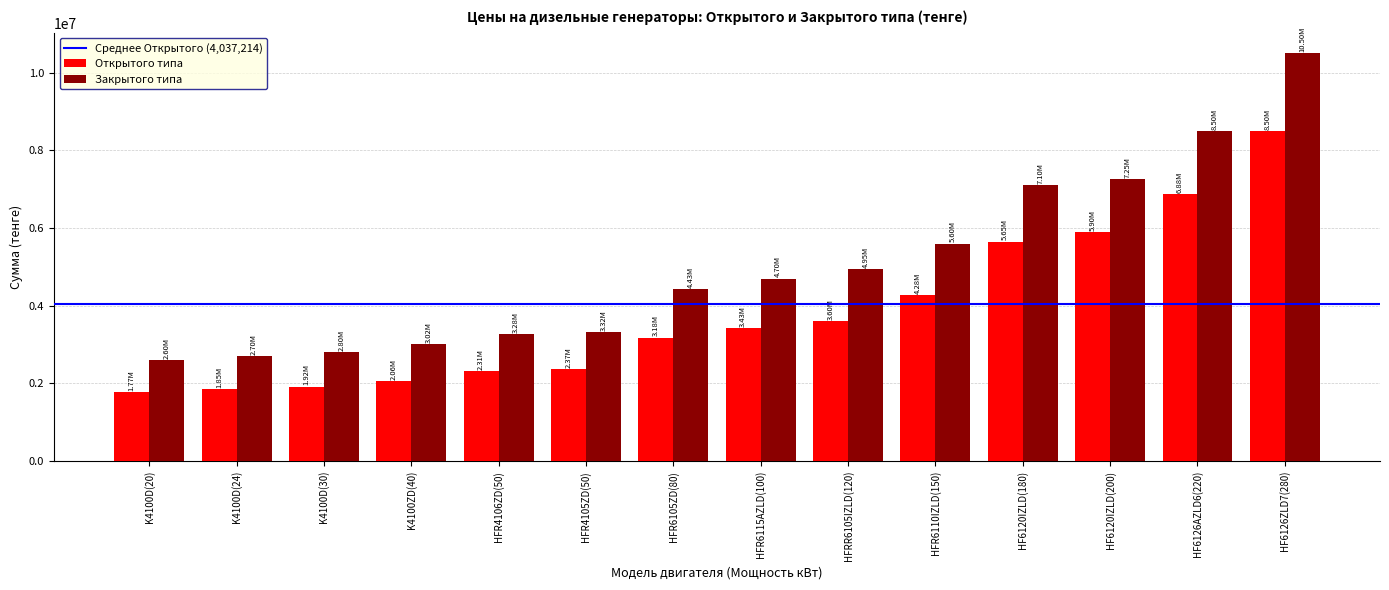

Rank the series at HFR6115AZLD(100) from lowest to highest value.

Открытого типа, Закрытого типа